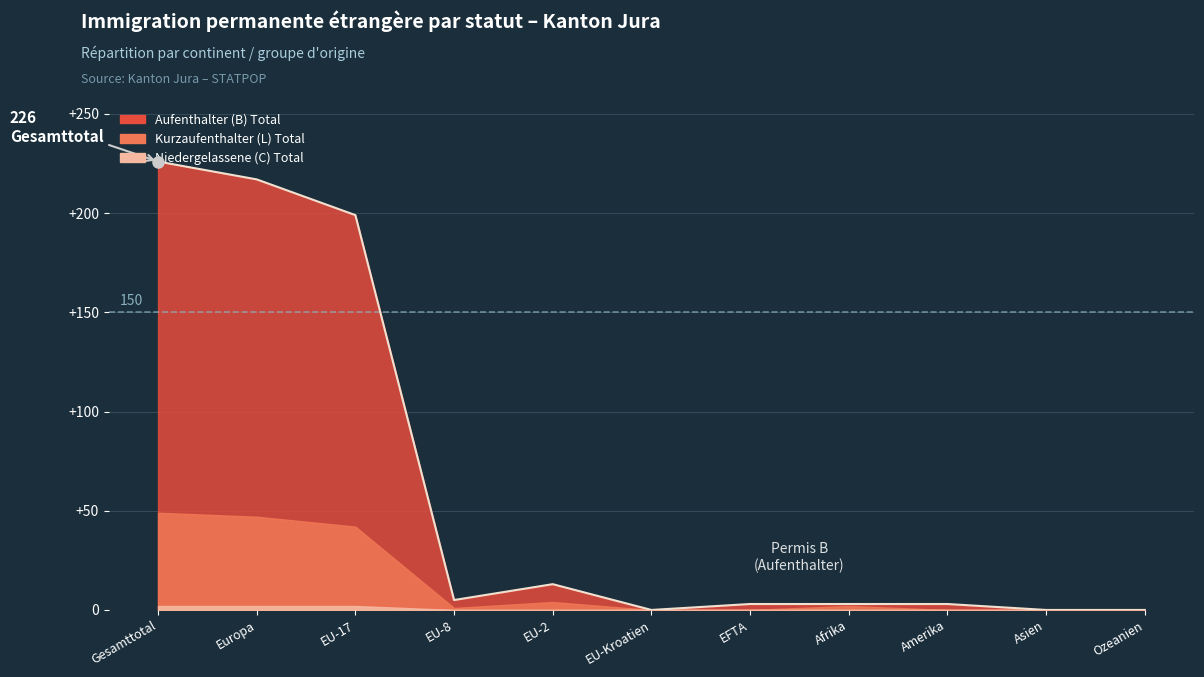

What is the spread (max minus min) of values at Gesamttotal?

175